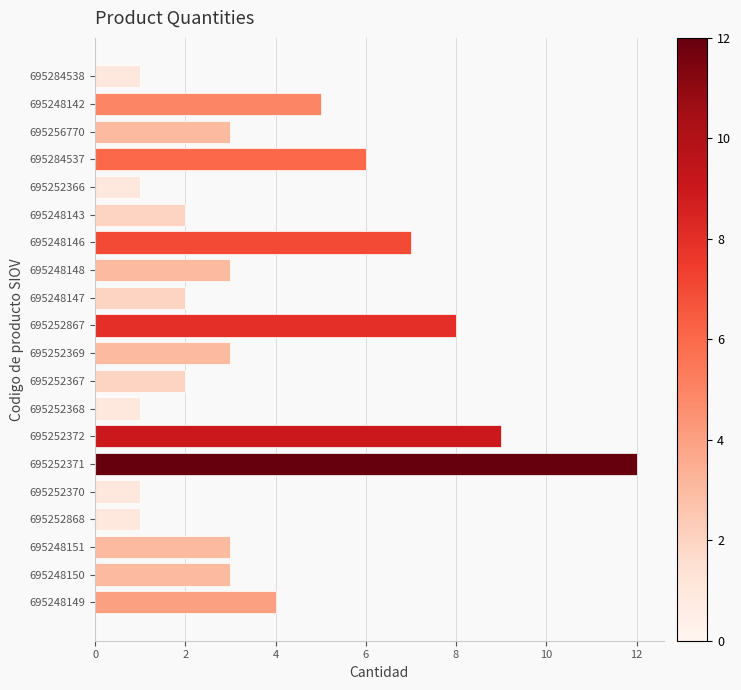

The chart shows a value of 0 at 695252368. True or false?

False